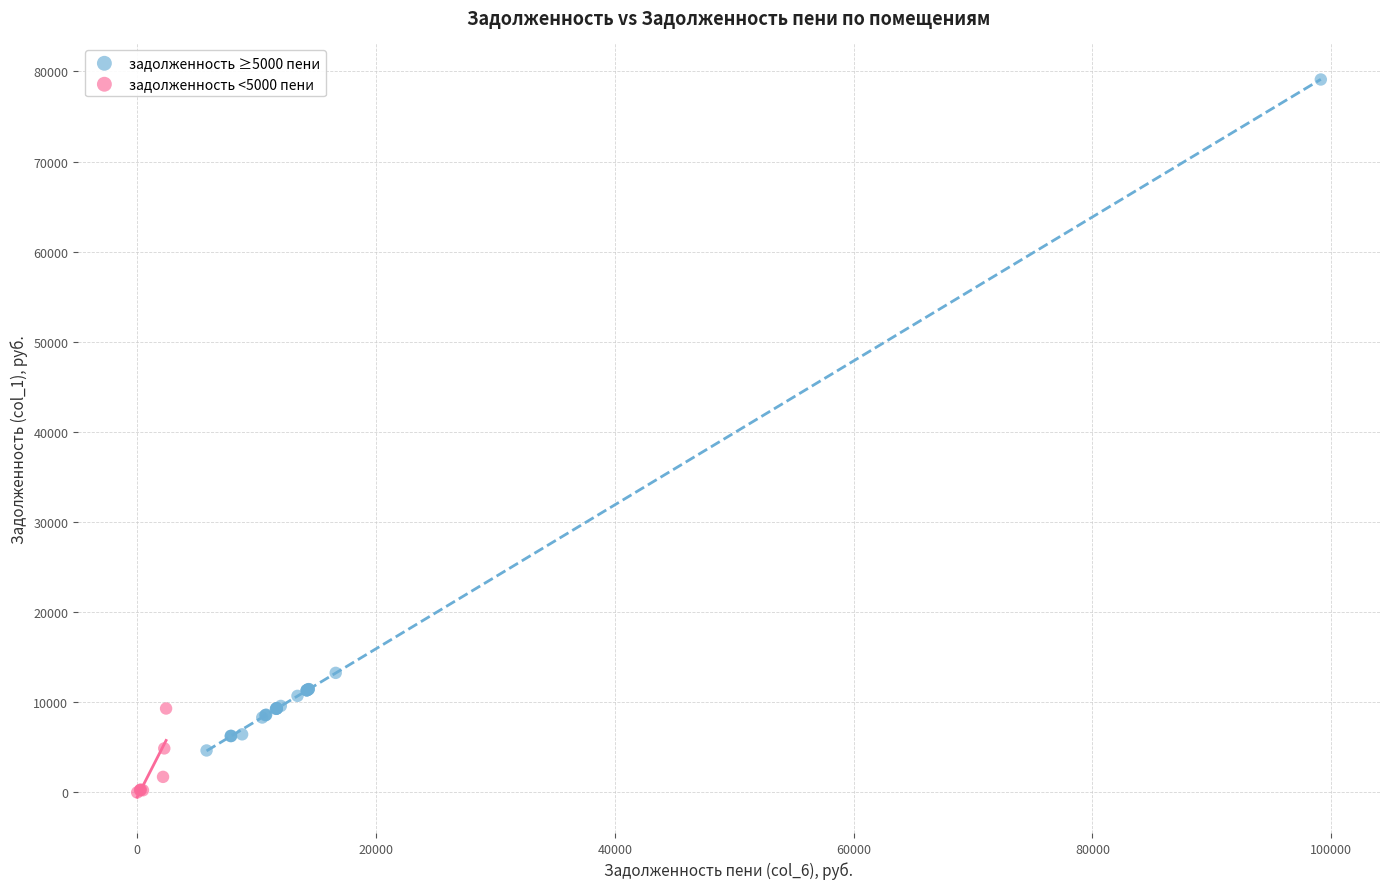

Which series has the widest spread of Y values?

задолженность ≥5000 пени